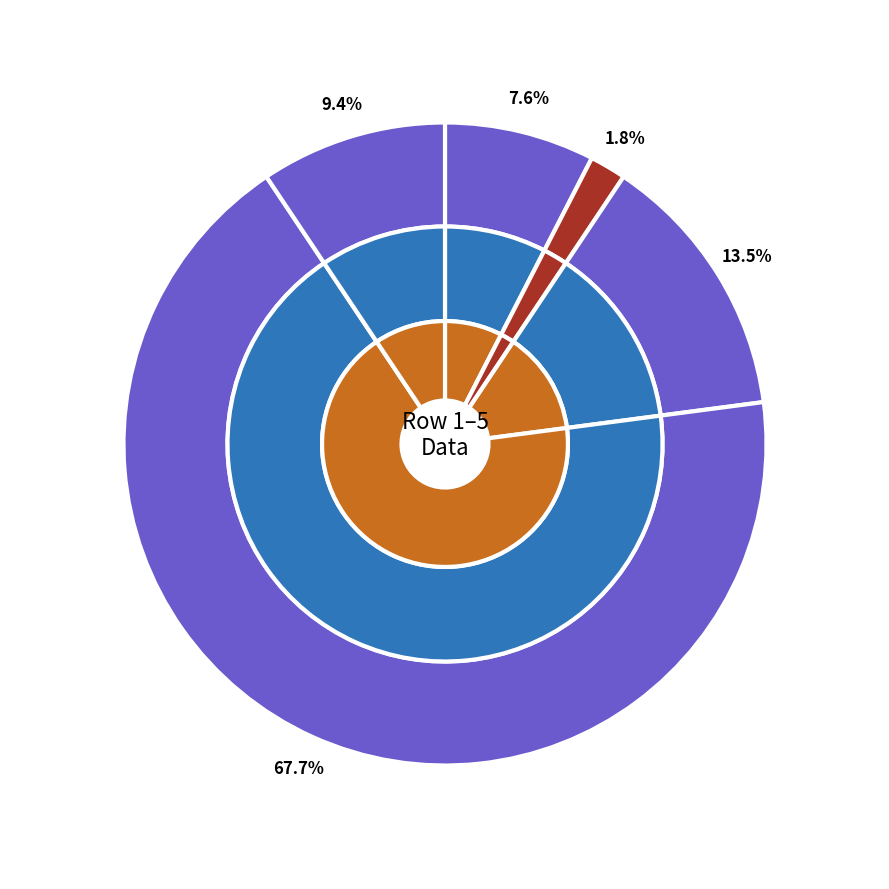

Does 26 account for over 50% of the chart?

No